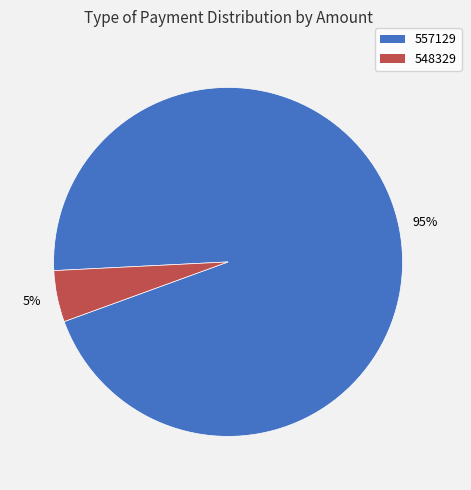

Rank the categories by value from lowest to highest.

548329, 557129